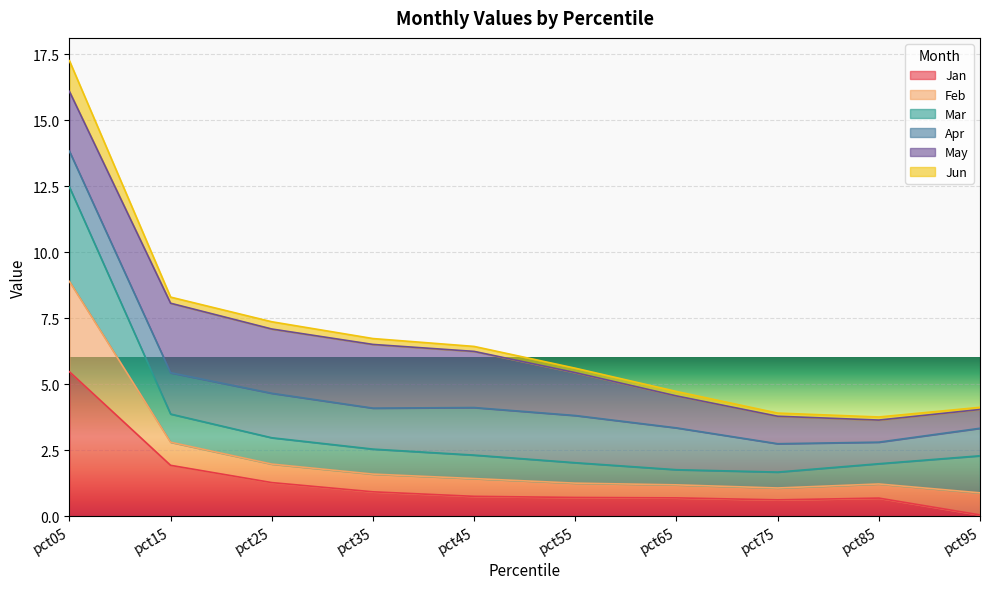

The value of Jan at pct05 is 5.5. True or false?

True